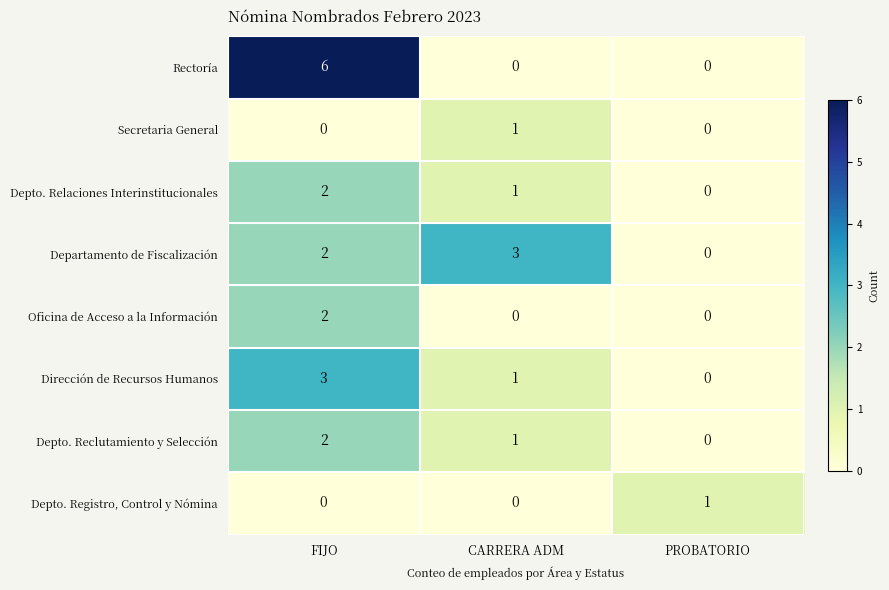

How many Secretaria General values are between 0 and 1?

3